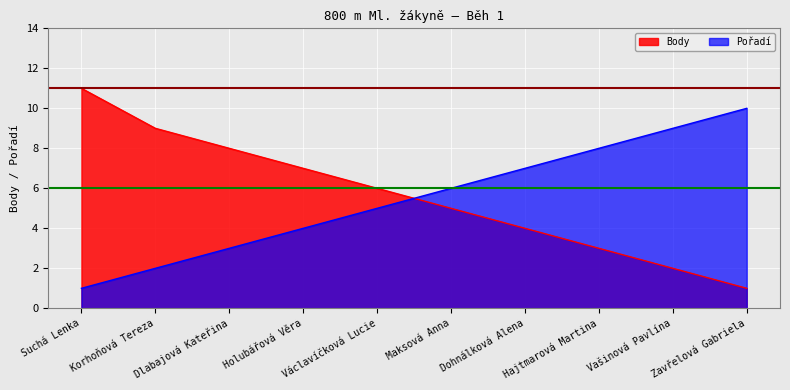

Between Zavřelová Gabriela and Dlabajová Kateřina, which is larger?

Dlabajová Kateřina